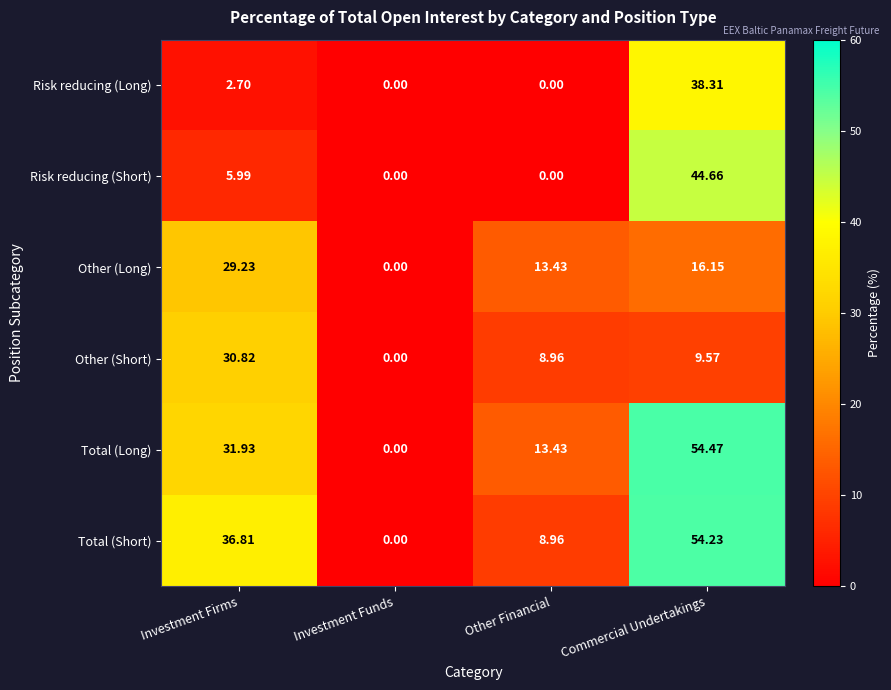

Rank the series by their maximum value, from lowest to highest.

Other (Long), Other (Short), Risk reducing (Long), Risk reducing (Short), Total (Short), Total (Long)